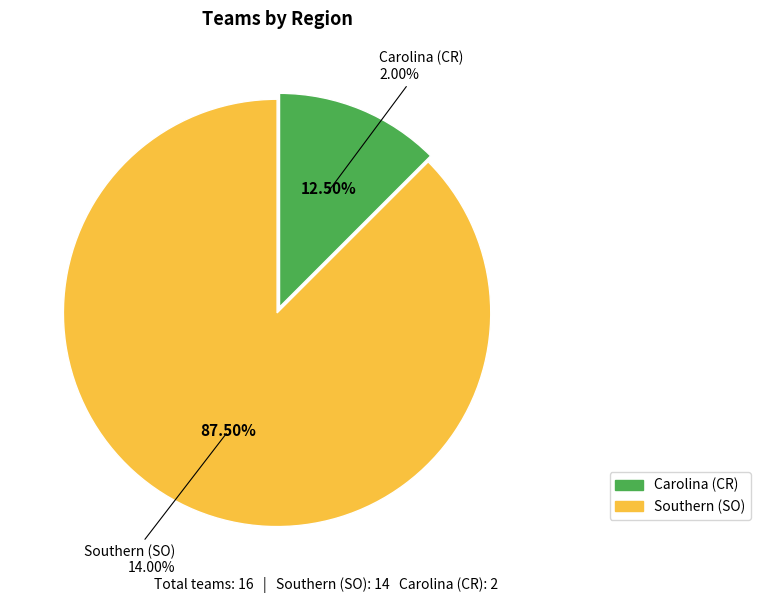

To the nearest percent, what portion does Southern (SO) represent?

88%